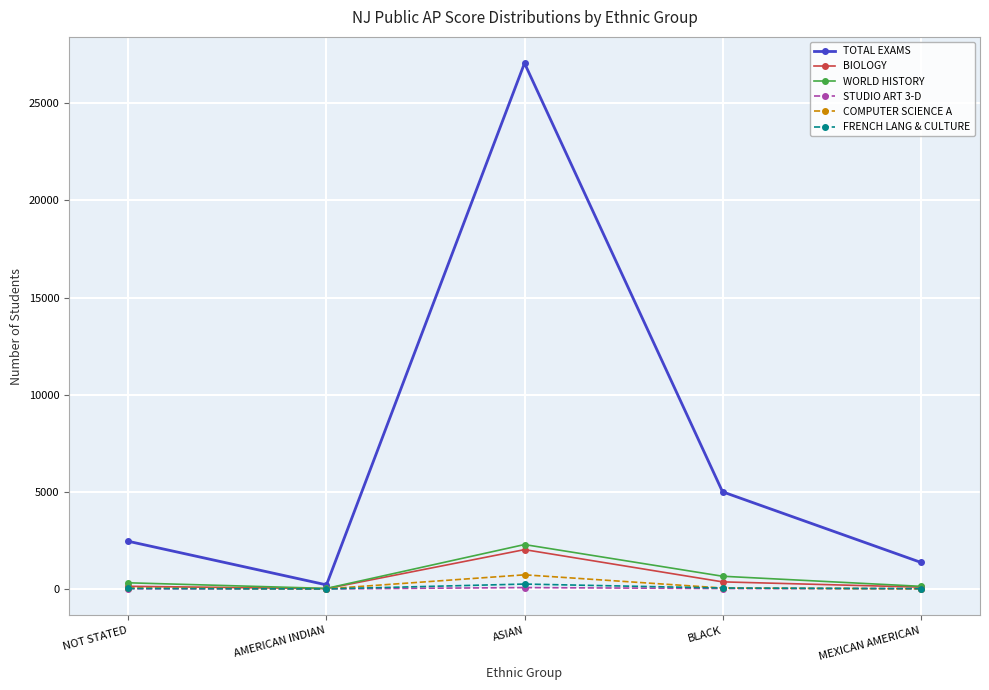

What is the maximum value for TOTAL EXAMS?

27065